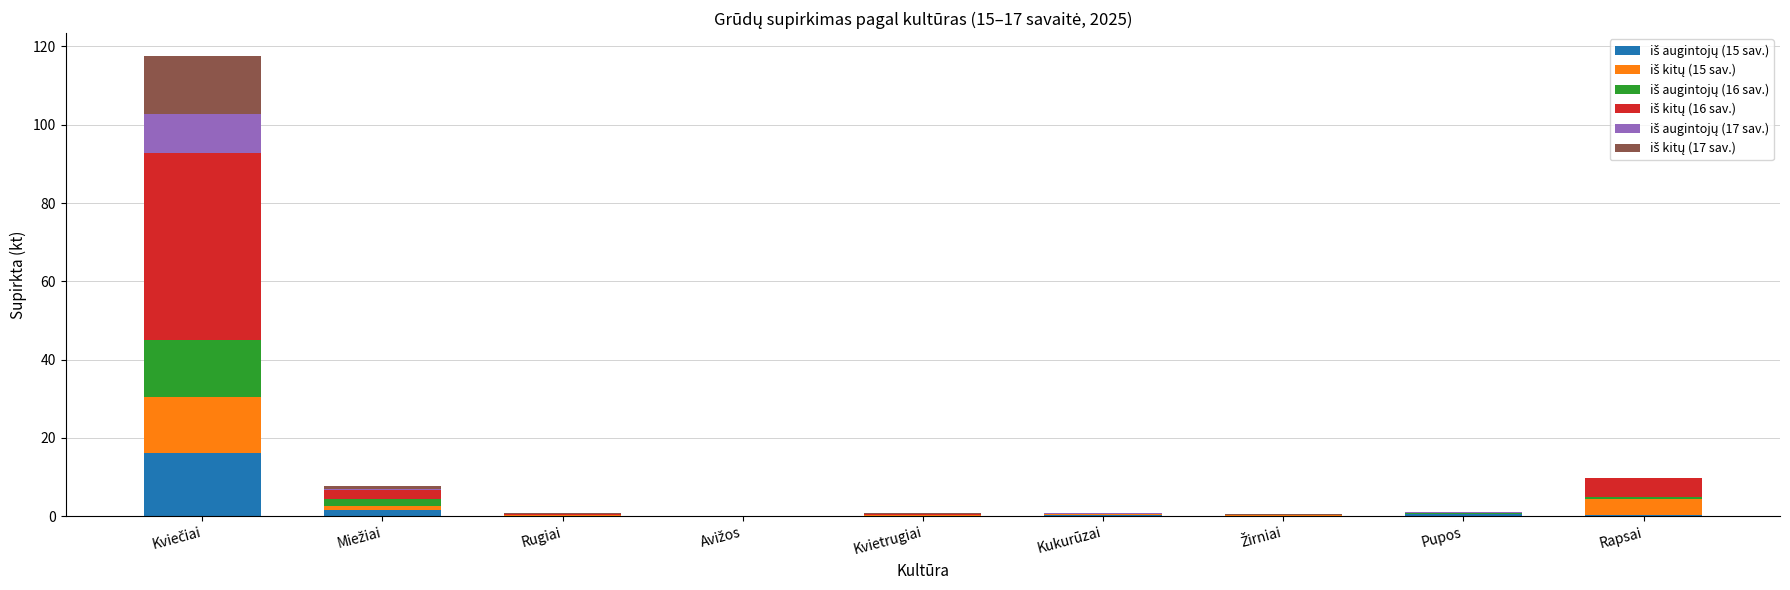

How many distinct data groups are displayed?

6